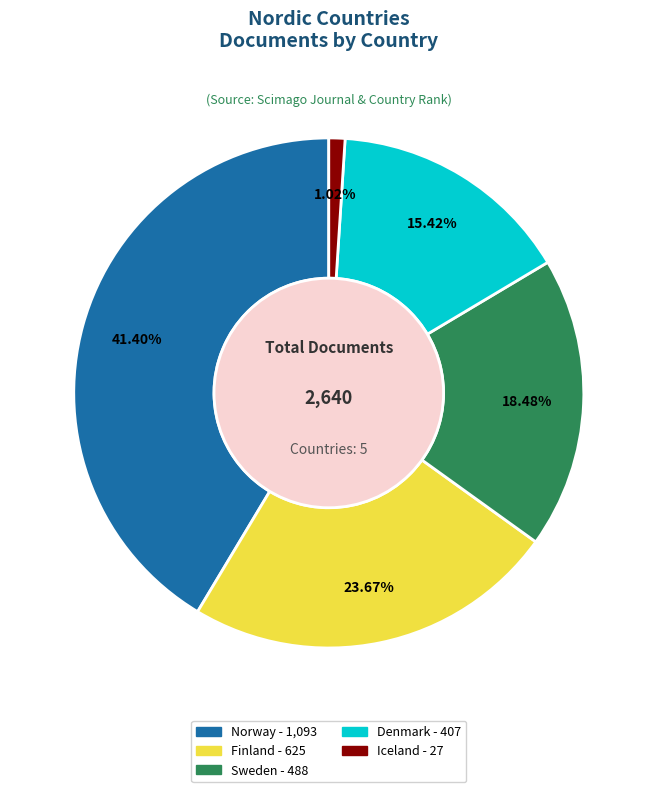

Does Sweden account for over 50% of the chart?

No